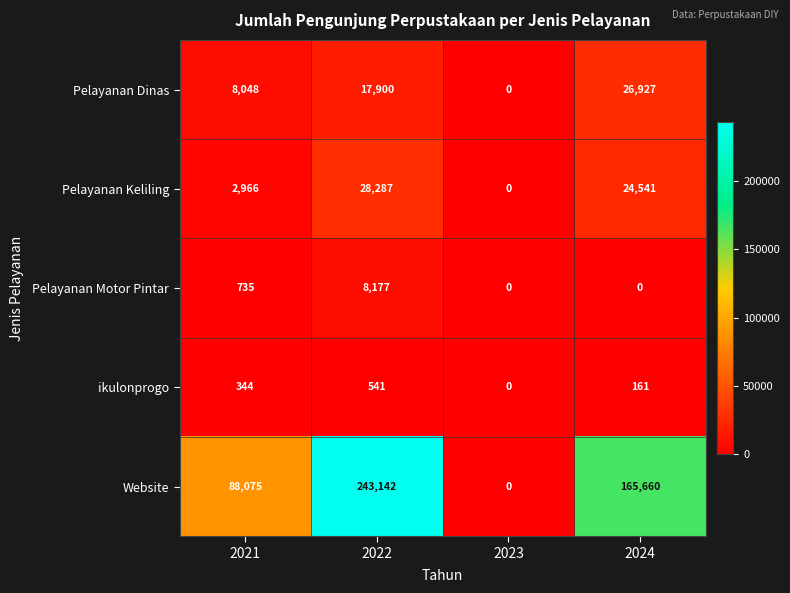

Which series has the largest total across all categories?

Website